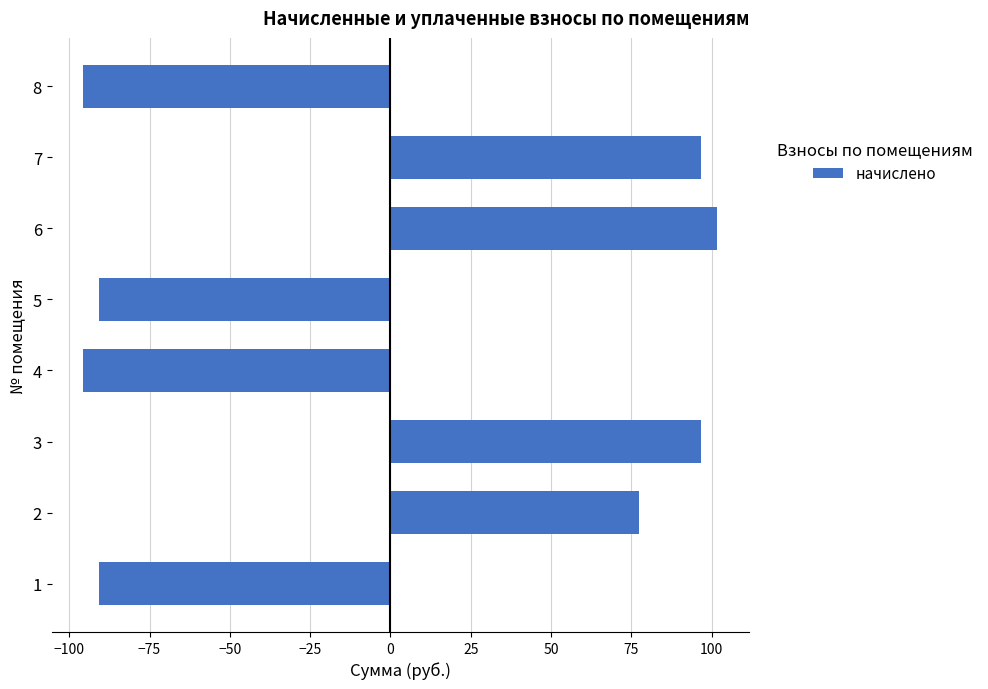

How many values are below zero?

4